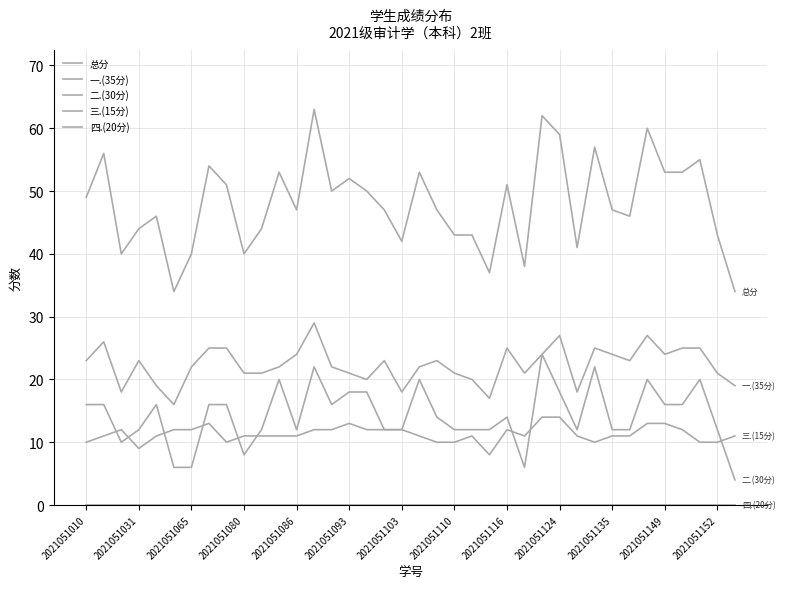

Does the chart have visible grid lines?

Yes